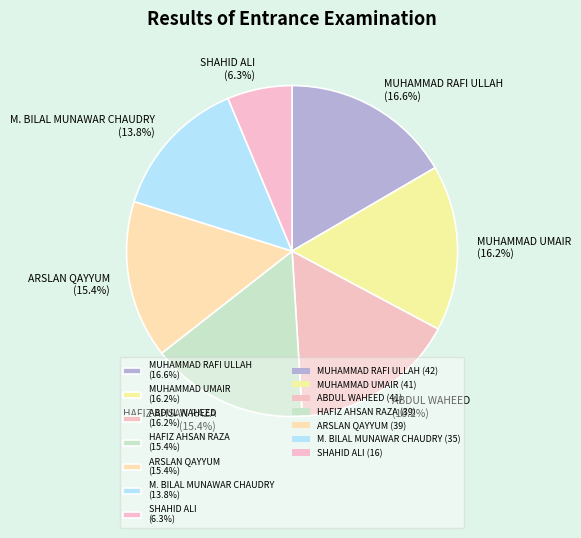

Which has a higher value, SHAHID ALI (6.3%) or ABDUL WAHEED (16.2%)?

ABDUL WAHEED (16.2%)